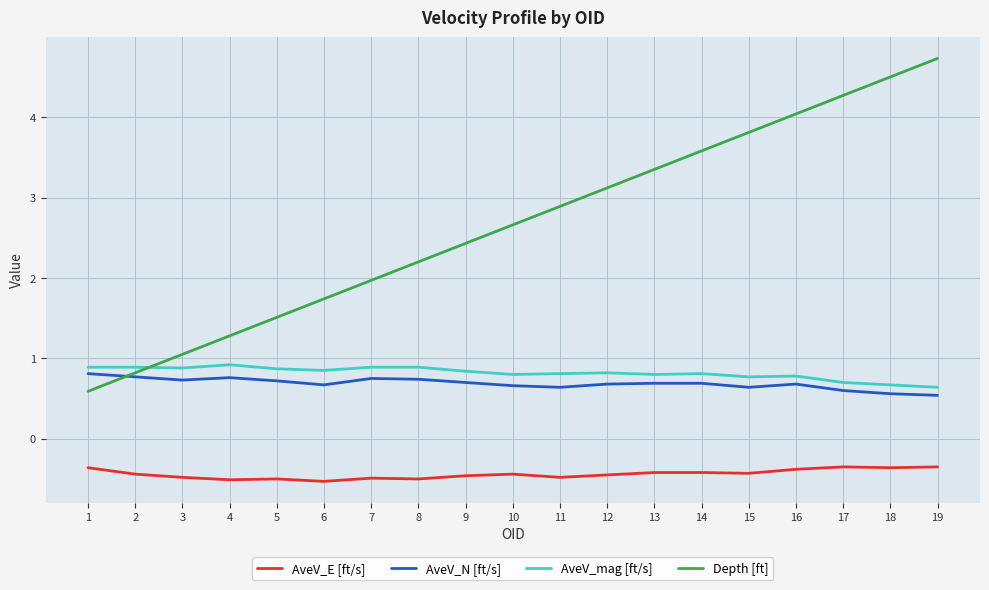

Between 7 and 16, which series saw the biggest shift?

Depth [ft]